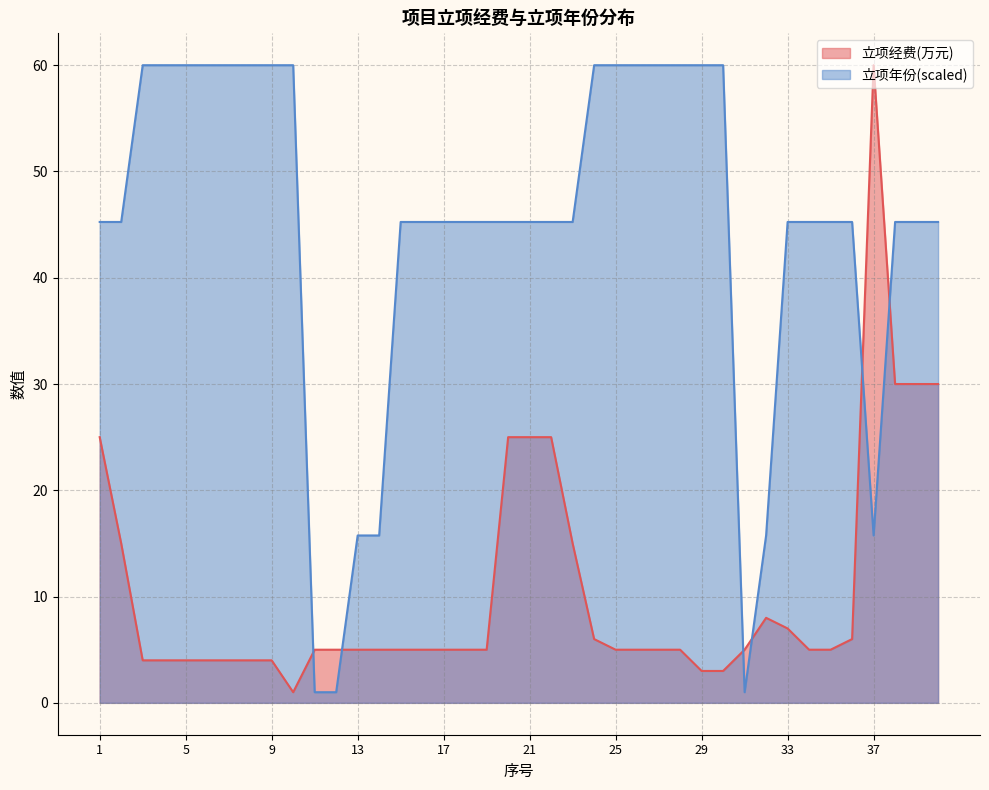

How many series are shown in this chart?

2